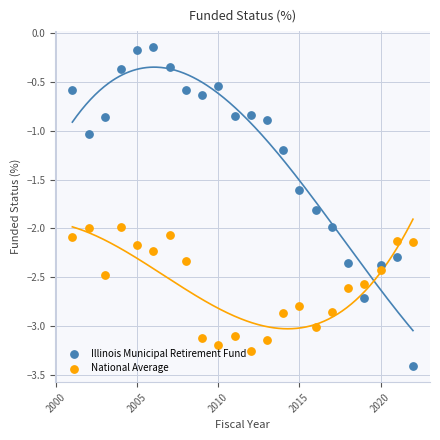

What is the X range (max minus min) for the scatter plot?

21.0